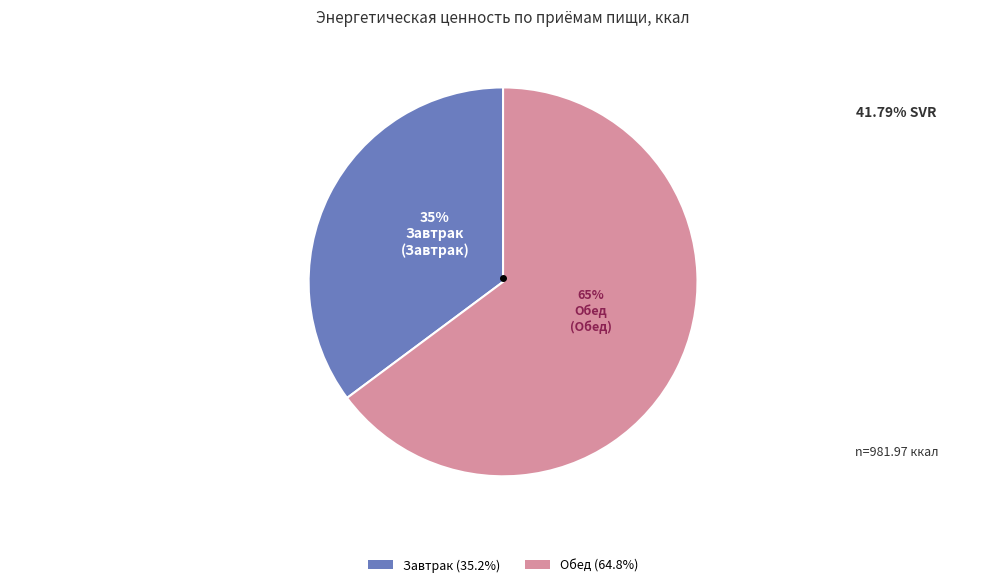

Rank the categories by value from highest to lowest.

Обед, Завтрак